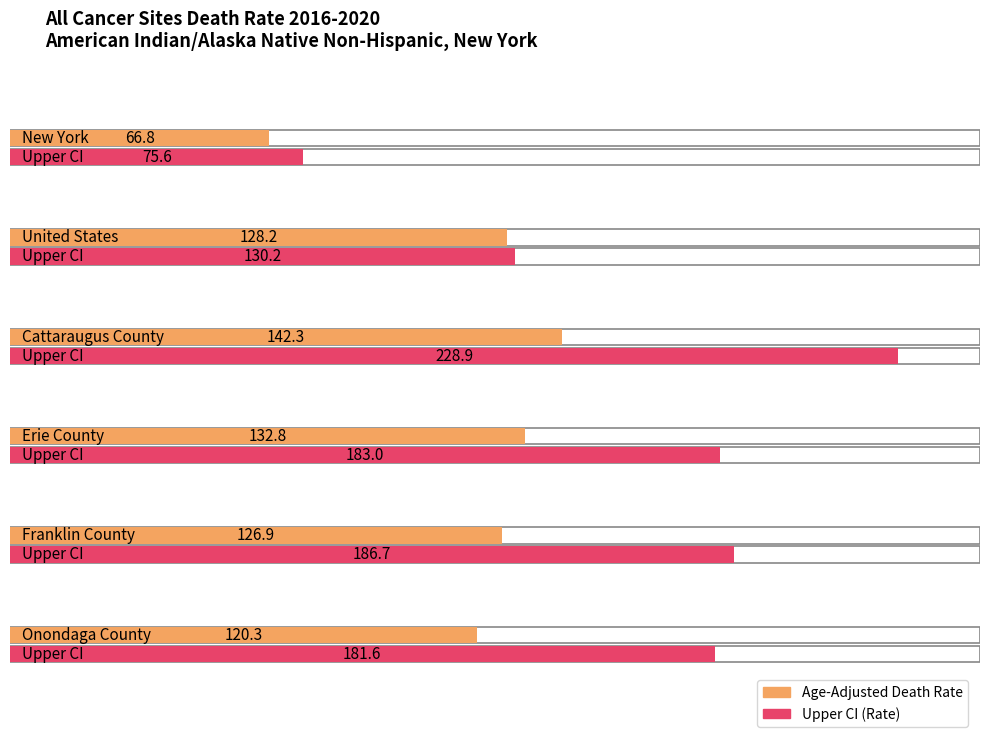

What is the approximate value of Upper CI at Franklin County?

186.7